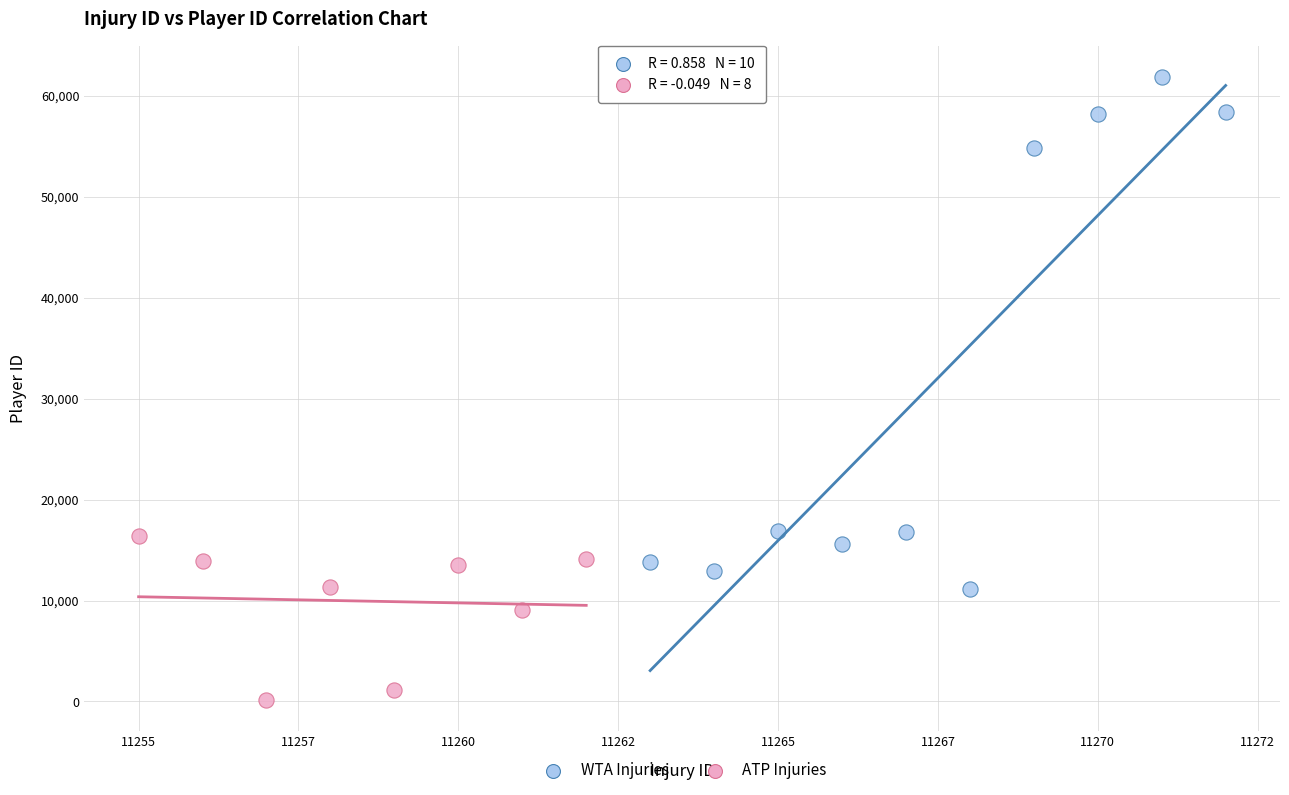

Which series has the largest Y range (max minus min)?

WTA Injuries